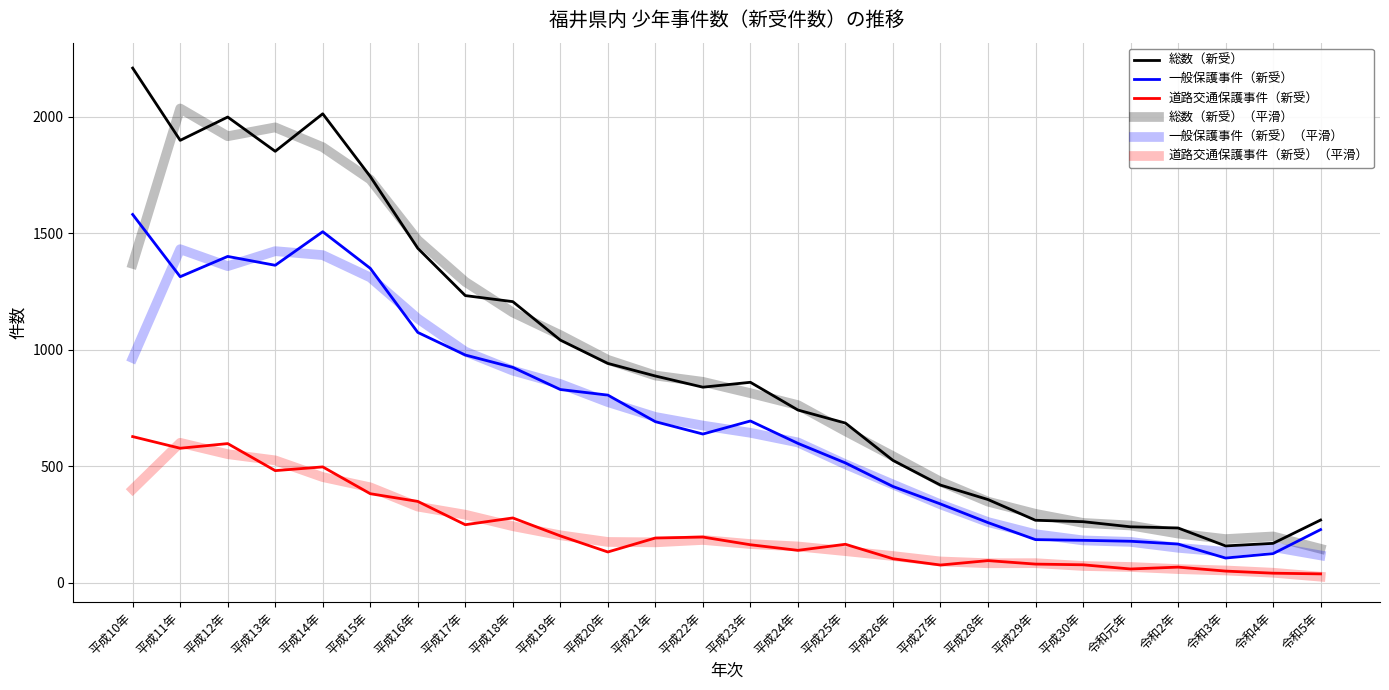

How many lines are shown in the chart?

6